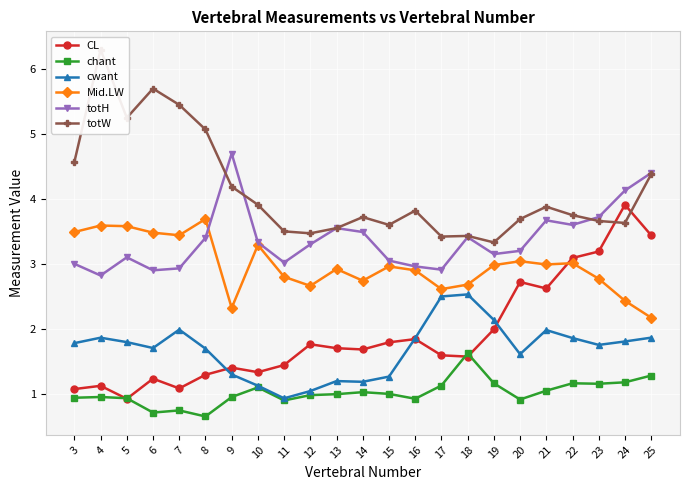

What is the smallest value displayed?

0.6